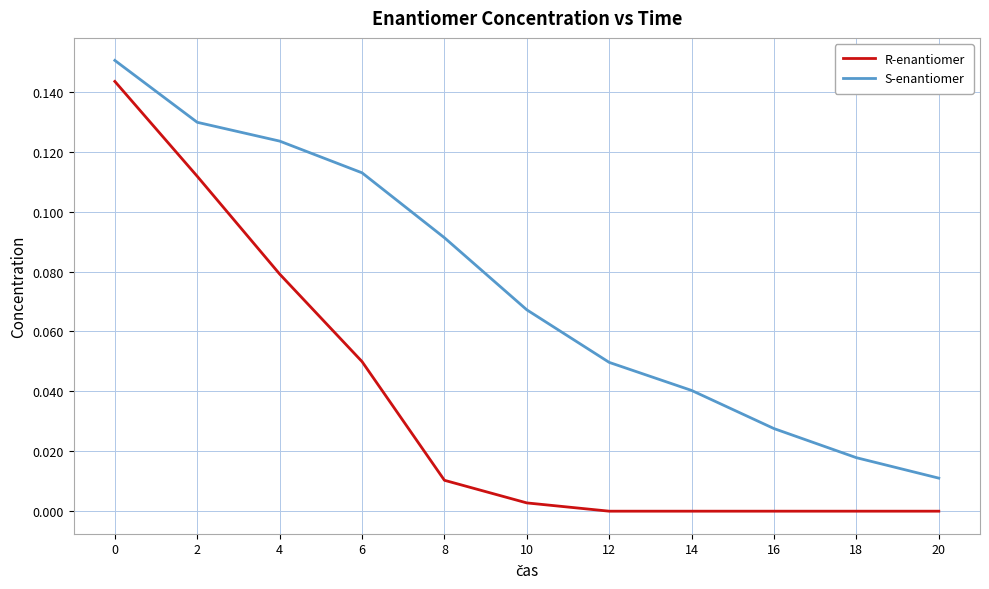

Which series has the largest total across all categories?

S-enantiomer